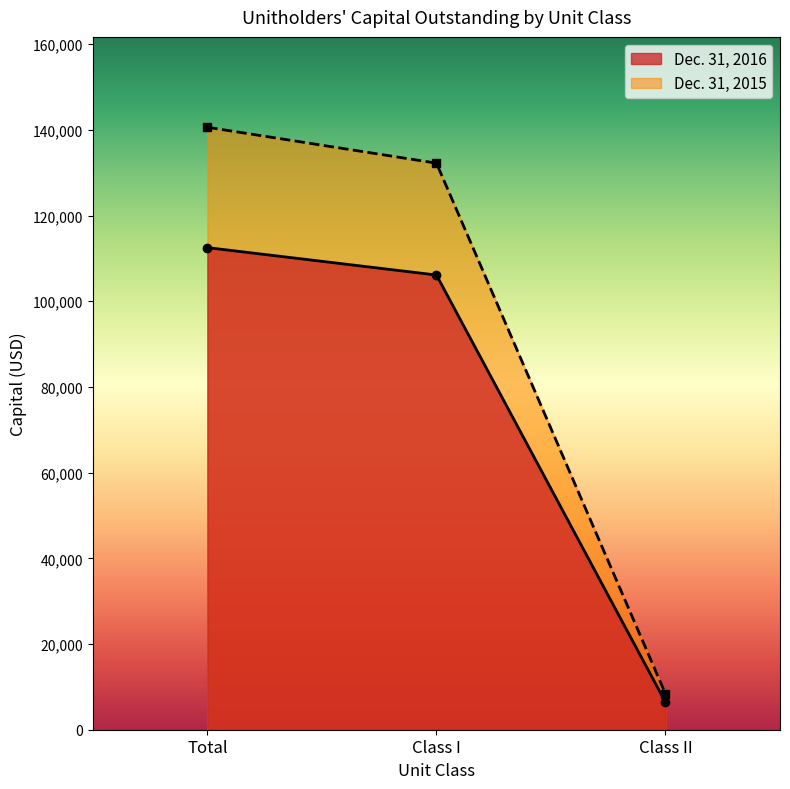

Which has a higher value, Class I or Class II?

Class I